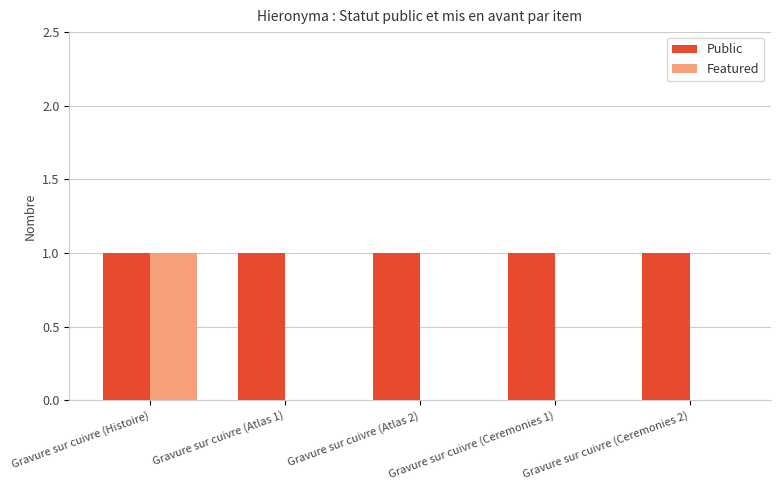

At which category is the sum across all series the highest?

Gravure sur cuivre (Histoire)